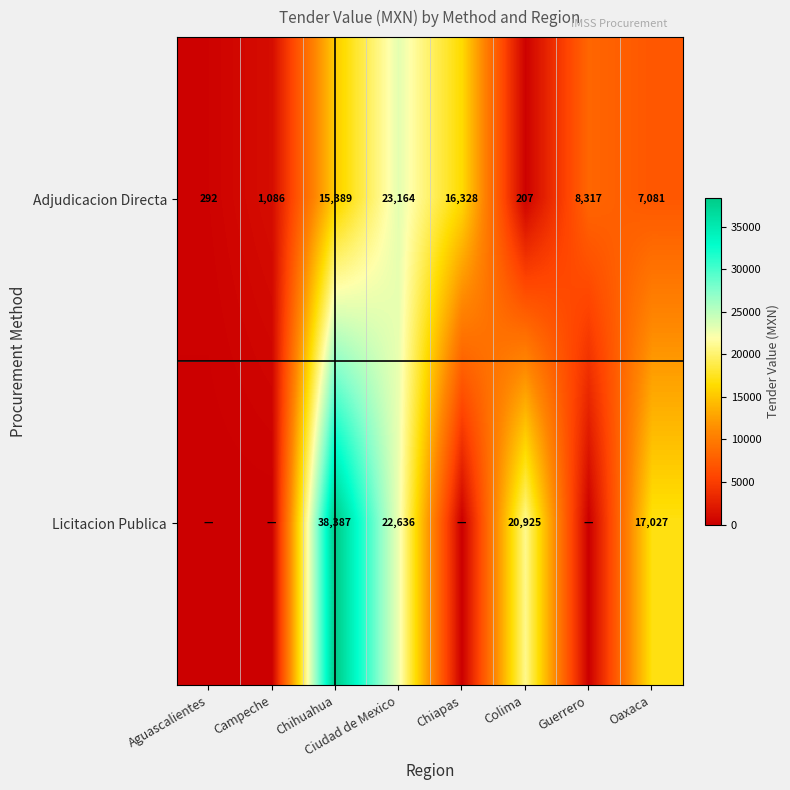

What is the sum of the Adjudicacion Directa values at Colima and Chihuahua?

15596